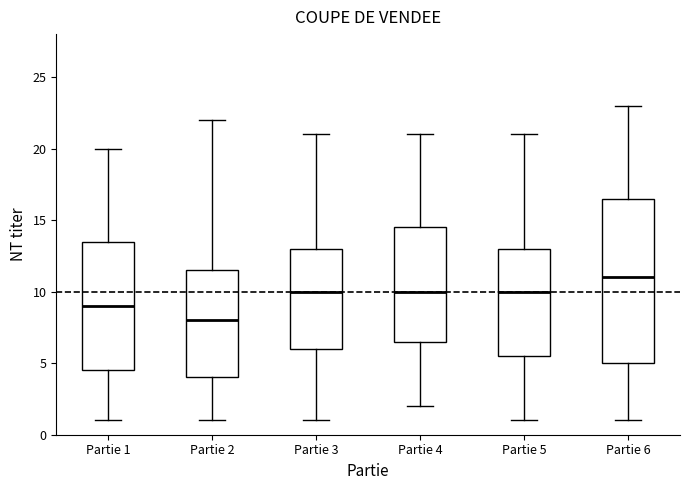

Which box is the tallest, from its lower edge to its upper edge?

Partie 6